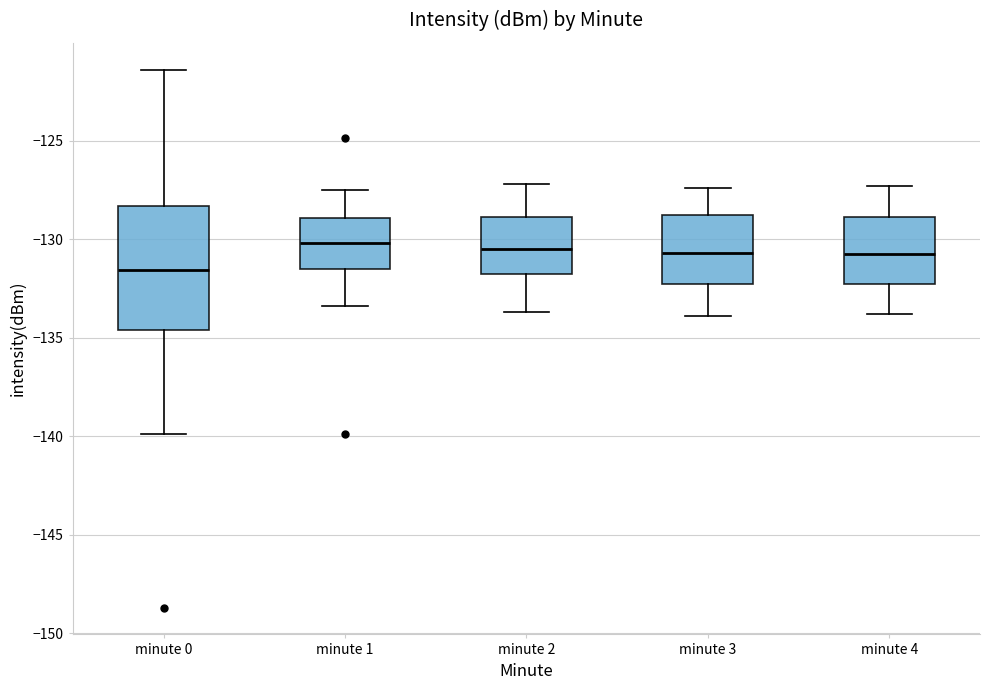

Reading left to right, read every box against the y-axis: the position of its median line, the range the box covers, and the ends of its whiskers. The values are not printed on the chart, so give them approximately, as read against the axis.

minute 0: median -131.5, box -134.5 to -128.5, whiskers -140.0 to -121.5
minute 1: median -130.0, box -131.5 to -129.0, whiskers -133.5 to -127.5
minute 2: median -130.5, box -131.5 to -129.0, whiskers -133.5 to -127.0
minute 3: median -130.5, box -132.0 to -128.5, whiskers -134.0 to -127.5
minute 4: median -130.5, box -132.0 to -129.0, whiskers -134.0 to -127.5